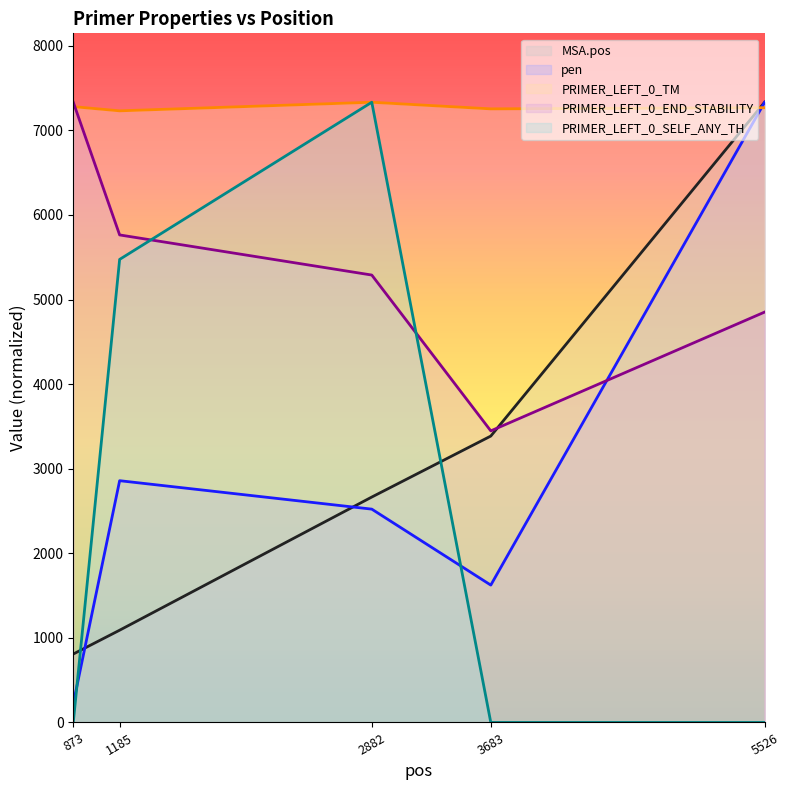

True or false: pen has a value of 7332.3 at 5526.

True